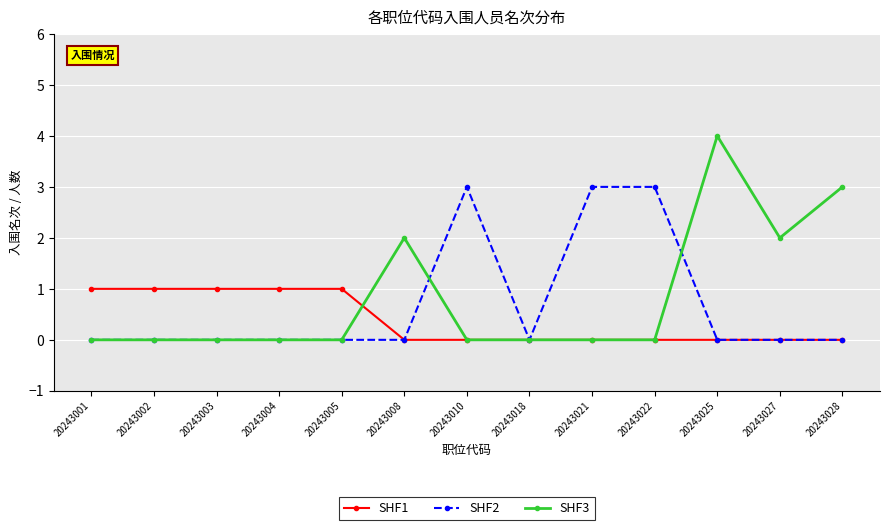

How many lines are shown in the chart?

3